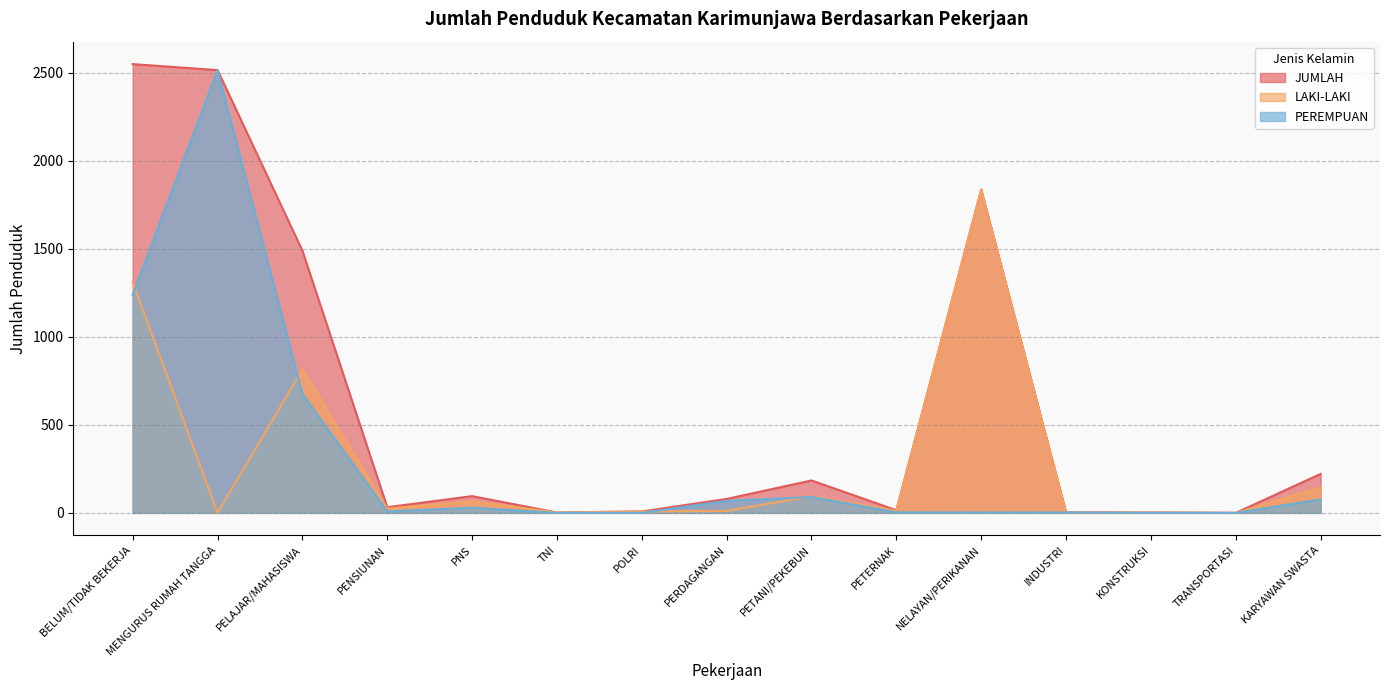

Reading left to right, what are all the values shown in this chart?

JUMLAH: BELUM/TIDAK BEKERJA=2548	MENGURUS RUMAH TANGGA=2514	PELAJAR/MAHASISWA=1489	PENSIUNAN=32	PNS=95	TNI=2	POLRI=8	PERDAGANGAN=79	PETANI/PEKEBUN=184	PETERNAK=15	NELAYAN/PERIKANAN=1836	INDUSTRI=3	KONSTRUKSI=2	TRANSPORTASI=0	KARYAWAN SWASTA=221
LAKI-LAKI: BELUM/TIDAK BEKERJA=1310	MENGURUS RUMAH TANGGA=0	PELAJAR/MAHASISWA=814	PENSIUNAN=24	PNS=66	TNI=2	POLRI=8	PERDAGANGAN=11	PETANI/PEKEBUN=94	PETERNAK=12	NELAYAN/PERIKANAN=1834	INDUSTRI=1	KONSTRUKSI=2	TRANSPORTASI=0	KARYAWAN SWASTA=145
PEREMPUAN: BELUM/TIDAK BEKERJA=1238	MENGURUS RUMAH TANGGA=2514	PELAJAR/MAHASISWA=675	PENSIUNAN=8	PNS=29	TNI=0	POLRI=0	PERDAGANGAN=68	PETANI/PEKEBUN=90	PETERNAK=3	NELAYAN/PERIKANAN=2	INDUSTRI=2	KONSTRUKSI=0	TRANSPORTASI=0	KARYAWAN SWASTA=76